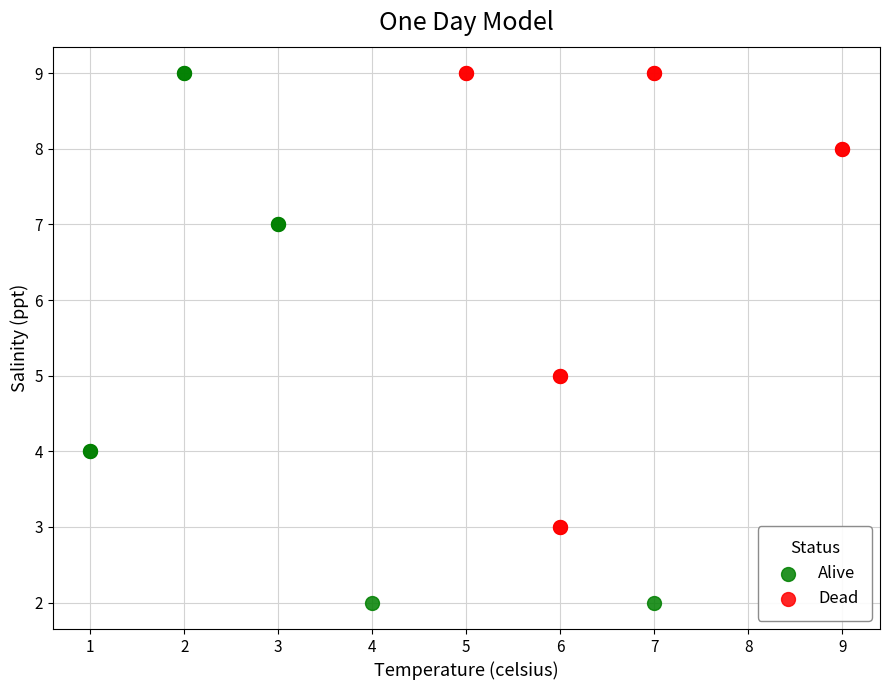

What are all the series names shown in the legend?

Alive, Dead